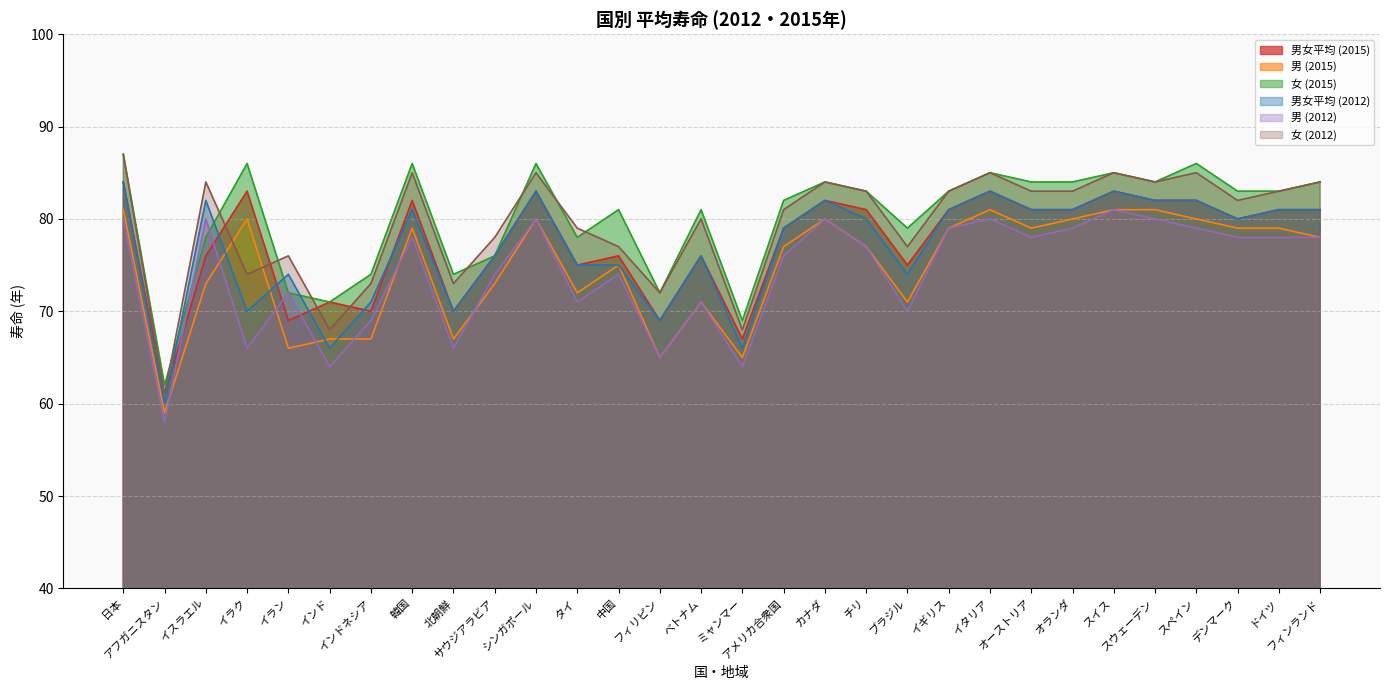

Reading left to right, transcribe all the data shown in this chart.

男女平均 (2015): 日本=84	アフガニスタン=61	イスラエル=76	イラク=83	イラン=69	インド=71	インドネシア=70	韓国=82	北朝鮮=70	サウジアラビア=76	シンガポール=83	タイ=75	中国=76	フィリピン=69	ベトナム=76	ミャンマー=67	アメリカ合衆国=79	カナダ=82	チリ=81	ブラジル=75	イギリス=81	イタリア=83	オーストリア=81	オランダ=81	スイス=83	スウェーデン=82	スペイン=82	デンマーク=80	ドイツ=81	フィンランド=81
男 (2015): 日本=81	アフガニスタン=59	イスラエル=73	イラク=80	イラン=66	インド=67	インドネシア=67	韓国=79	北朝鮮=67	サウジアラビア=73	シンガポール=80	タイ=72	中国=75	フィリピン=65	ベトナム=71	ミャンマー=65	アメリカ合衆国=77	カナダ=80	チリ=77	ブラジル=71	イギリス=79	イタリア=81	オーストリア=79	オランダ=80	スイス=81	スウェーデン=81	スペイン=80	デンマーク=79	ドイツ=79	フィンランド=78
女 (2015): 日本=87	アフガニスタン=62	イスラエル=78	イラク=86	イラン=72	インド=71	インドネシア=74	韓国=86	北朝鮮=74	サウジアラビア=76	シンガポール=86	タイ=78	中国=81	フィリピン=72	ベトナム=81	ミャンマー=69	アメリカ合衆国=82	カナダ=84	チリ=83	ブラジル=79	イギリス=83	イタリア=85	オーストリア=84	オランダ=84	スイス=85	スウェーデン=84	スペイン=86	デンマーク=83	ドイツ=83	フィンランド=84
男女平均 (2012): 日本=84	アフガニスタン=60	イスラエル=82	イラク=70	イラン=74	インド=66	インドネシア=71	韓国=81	北朝鮮=70	サウジアラビア=76	シンガポール=83	タイ=75	中国=75	フィリピン=69	ベトナム=76	ミャンマー=66	アメリカ合衆国=79	カナダ=82	チリ=80	ブラジル=74	イギリス=81	イタリア=83	オーストリア=81	オランダ=81	スイス=83	スウェーデン=82	スペイン=82	デンマーク=80	ドイツ=81	フィンランド=81
男 (2012): 日本=80	アフガニスタン=58	イスラエル=80	イラク=66	イラン=72	インド=64	インドネシア=69	韓国=78	北朝鮮=66	サウジアラビア=74	シンガポール=80	タイ=71	中国=74	フィリピン=65	ベトナム=71	ミャンマー=64	アメリカ合衆国=76	カナダ=80	チリ=77	ブラジル=70	イギリス=79	イタリア=80	オーストリア=78	オランダ=79	スイス=81	スウェーデン=80	スペイン=79	デンマーク=78	ドイツ=78	フィンランド=78
女 (2012): 日本=87	アフガニスタン=61	イスラエル=84	イラク=74	イラン=76	インド=68	インドネシア=73	韓国=85	北朝鮮=73	サウジアラビア=78	シンガポール=85	タイ=79	中国=77	フィリピン=72	ベトナム=80	ミャンマー=68	アメリカ合衆国=81	カナダ=84	チリ=83	ブラジル=77	イギリス=83	イタリア=85	オーストリア=83	オランダ=83	スイス=85	スウェーデン=84	スペイン=85	デンマーク=82	ドイツ=83	フィンランド=84